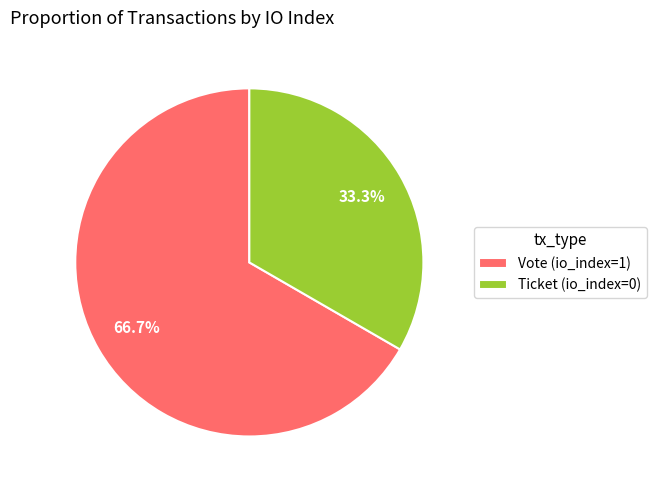

What percentage is the Vote (io_index=1) slice, to the nearest percent?

67%